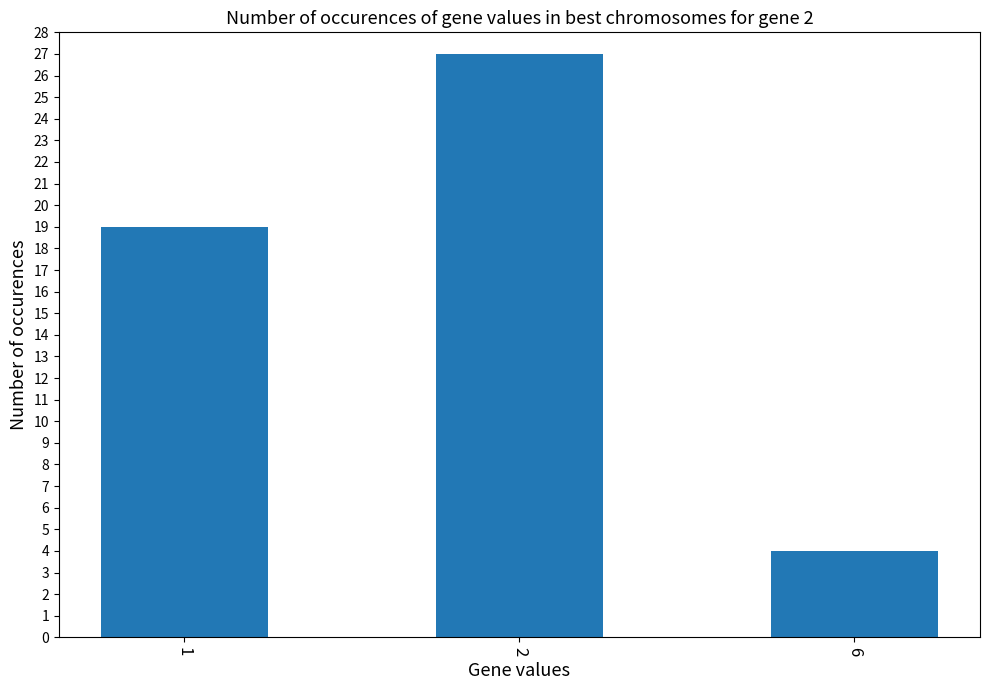

What is the difference between the values at 1 and 6?

15